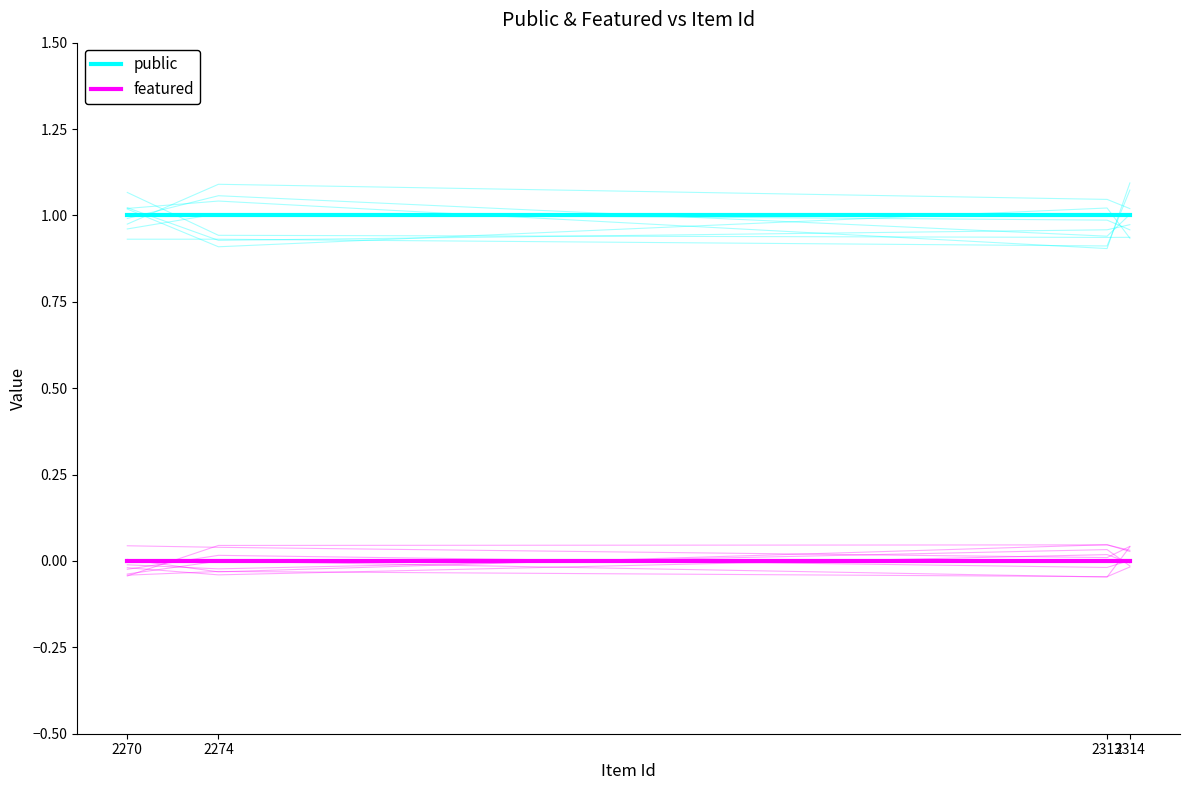

True or false: public and featured cross at least once.

False